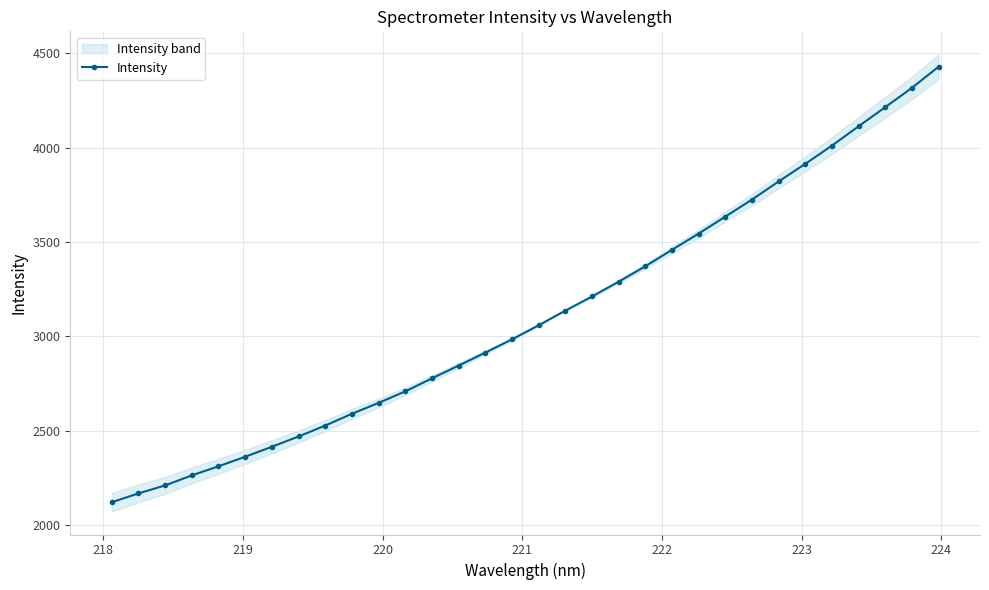

What is the value of the Intensity point at the 29th from the left?

4113.8